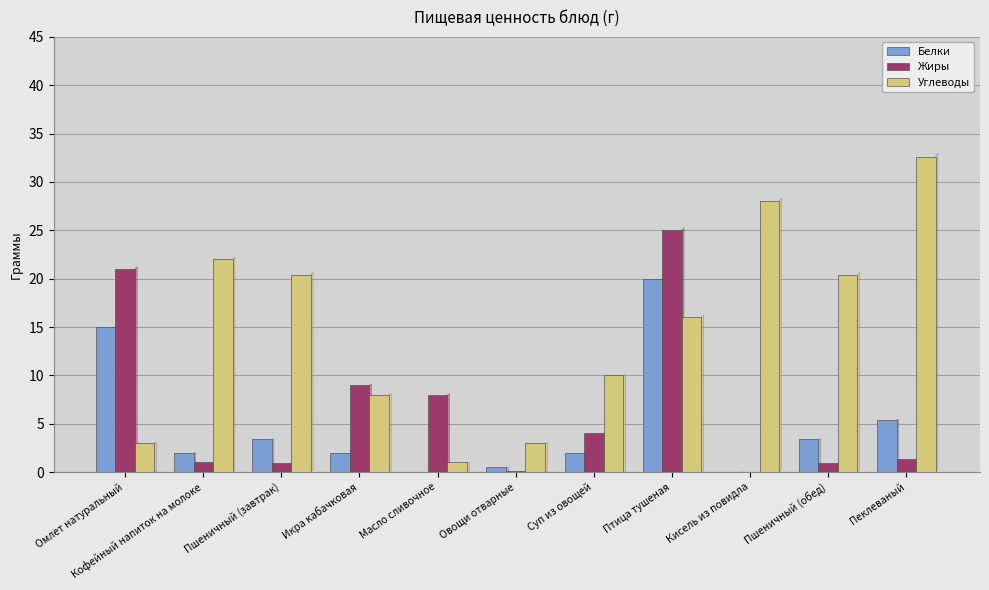

Does the chart contain stacked bars?

No